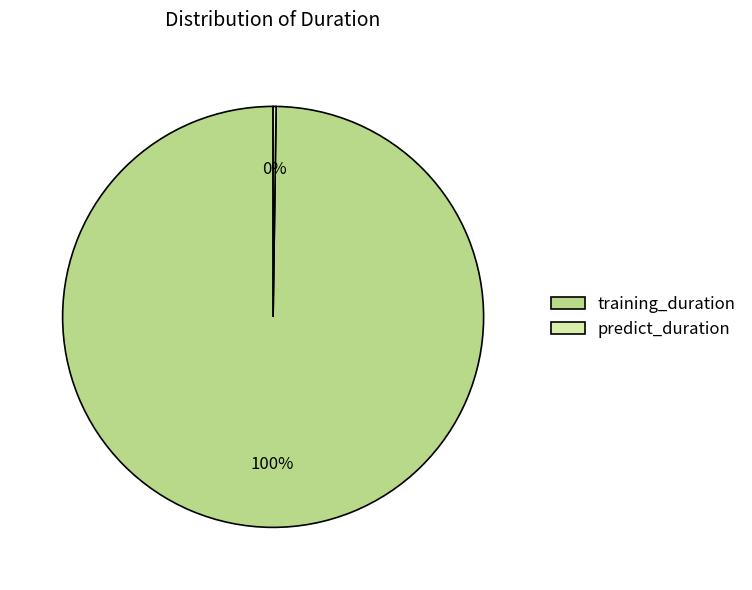

What is the largest slice in the pie chart?

training_duration